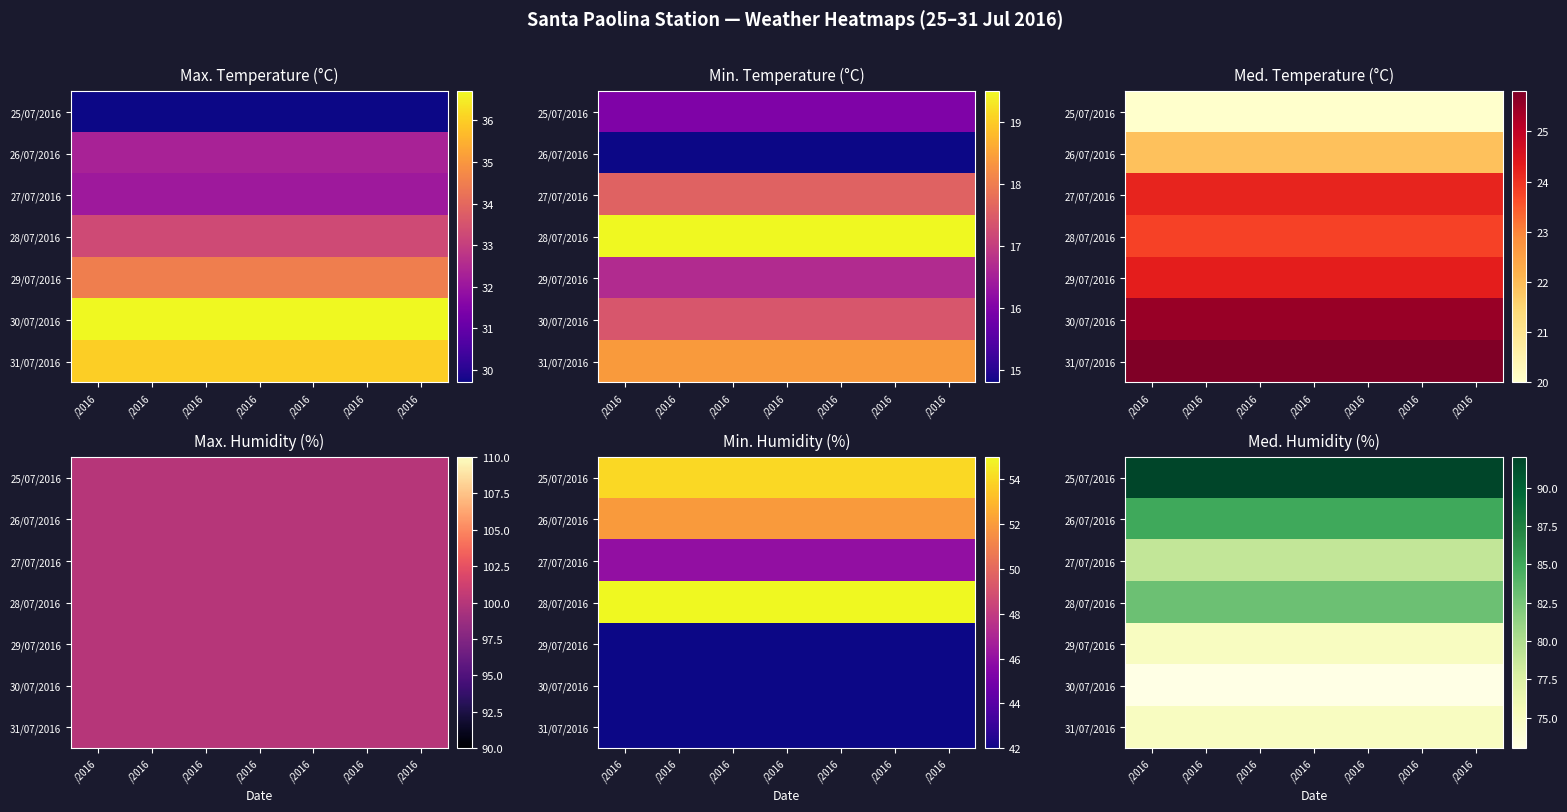

What is the sum of all 29/07/2016 values?

525